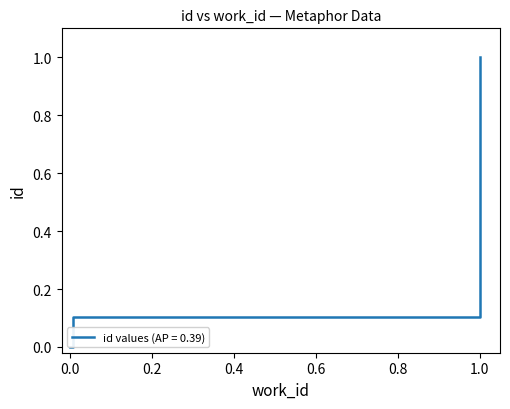

What is the difference between the maximum and minimum values?

1.0